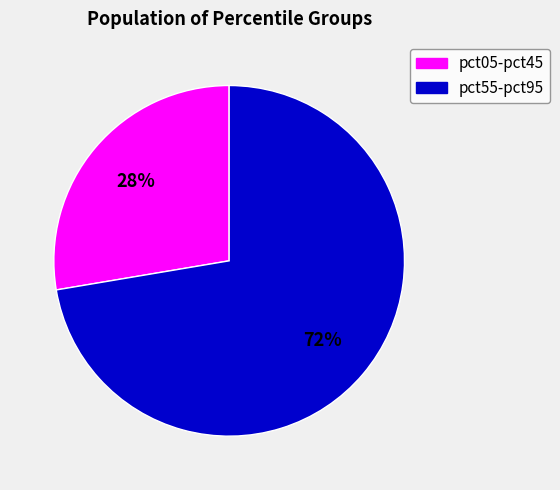

Is there any slice that represents more than half of the pie?

Yes